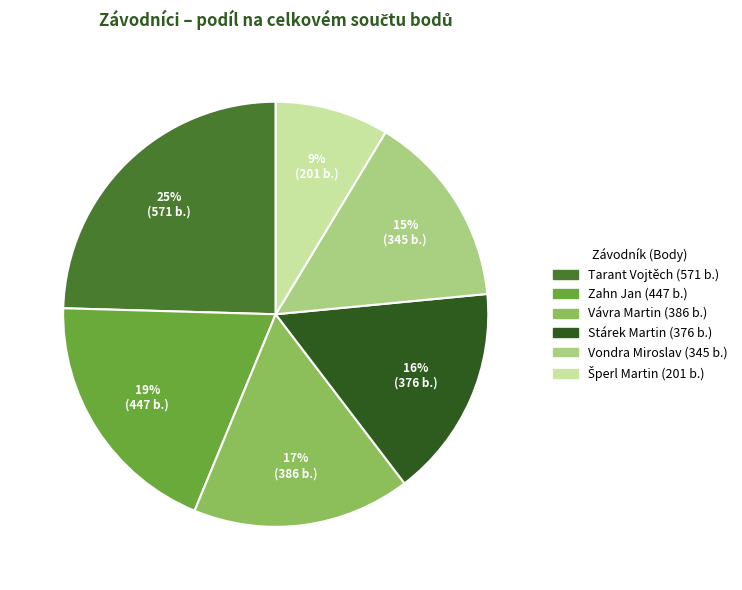

True or false: Tarant Vojtěch accounts for 25% of the total.

True